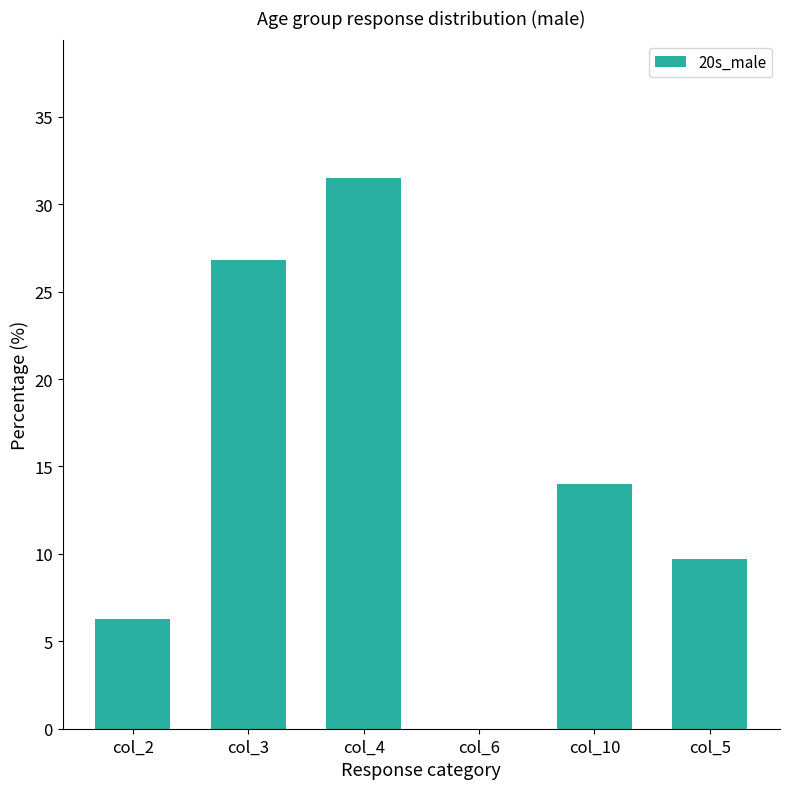

What is the greatest value displayed?

31.5